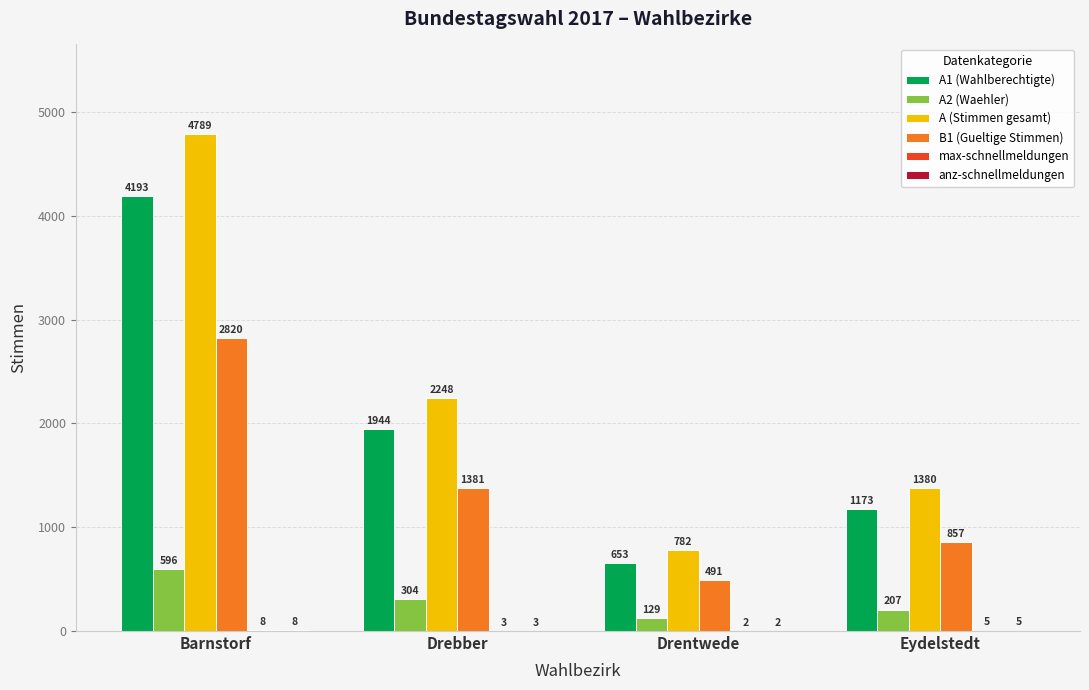

At which category is the sum across all series the highest?

Barnstorf